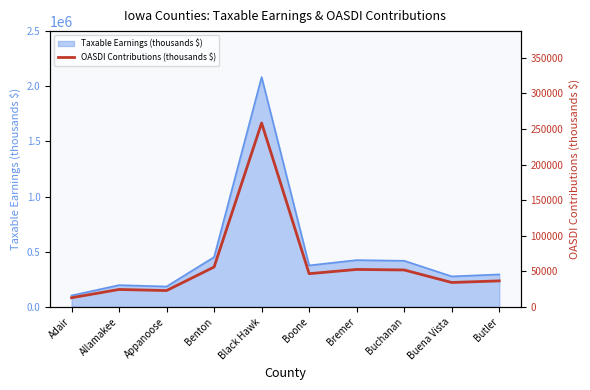

Approximately how many times larger is the value at Appanoose compared to Buena Vista?

0.7